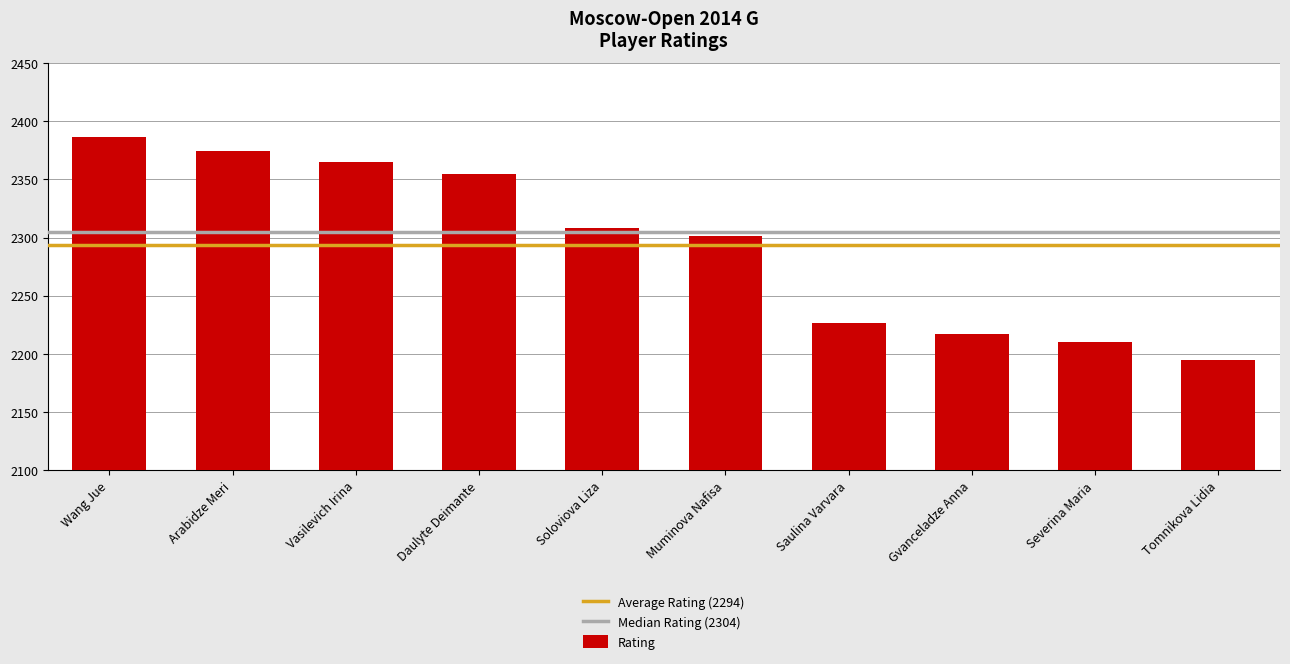

What is the difference between the maximum and second lowest values?

176